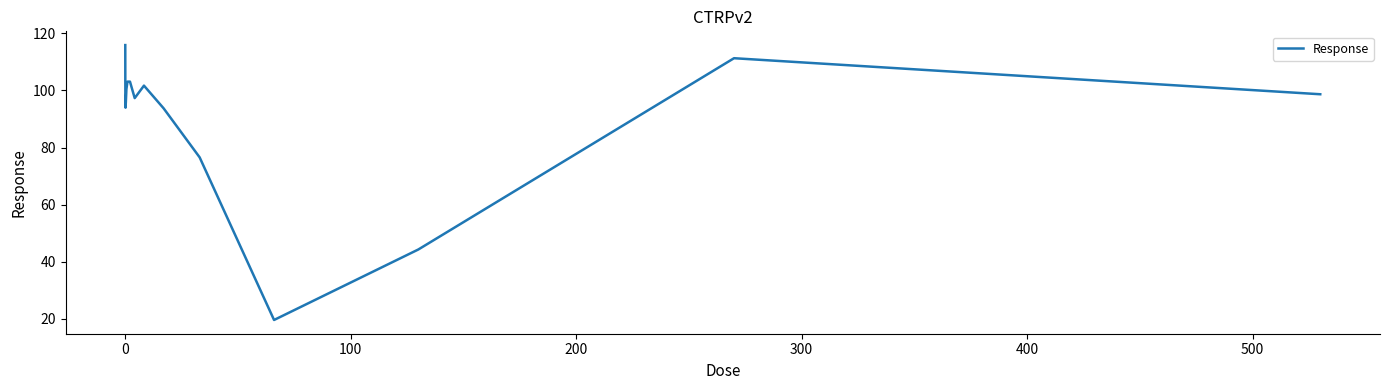

What is the maximum value shown in the chart?

115.9